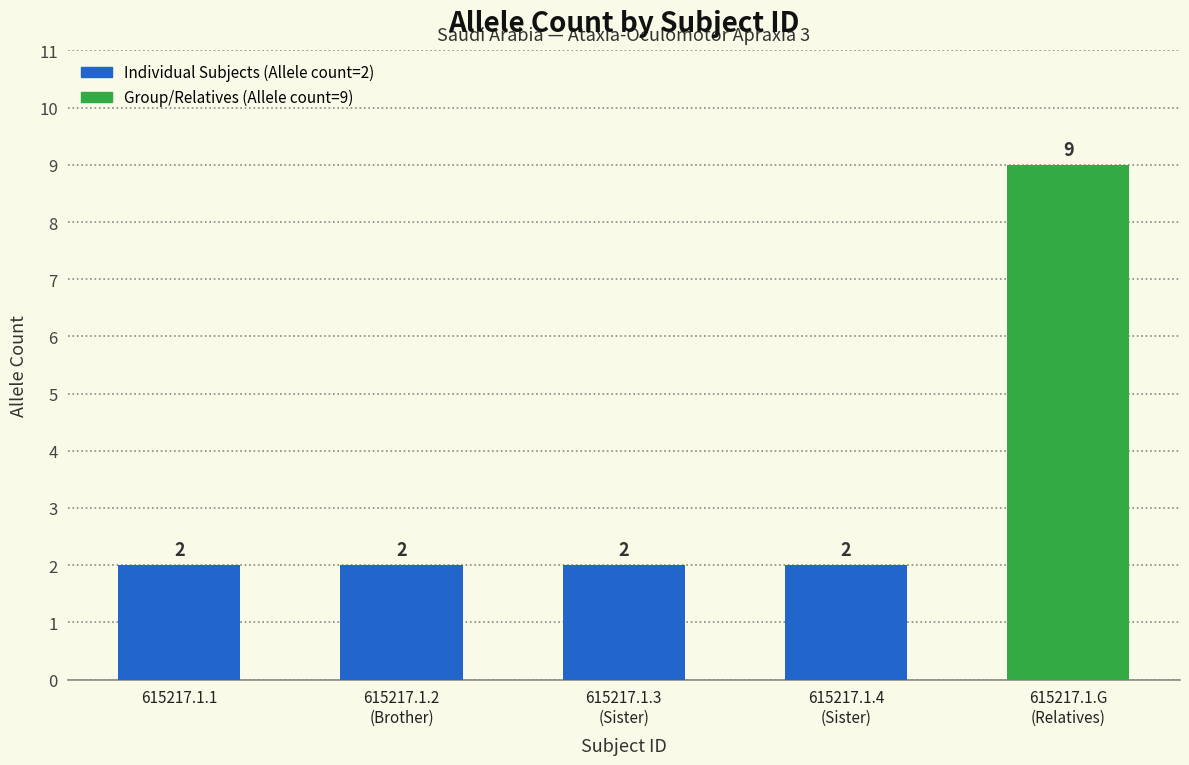

Rank the categories by value from highest to lowest.

615217.1.G
(Relatives), 615217.1.1, 615217.1.2
(Brother), 615217.1.3
(Sister), 615217.1.4
(Sister)